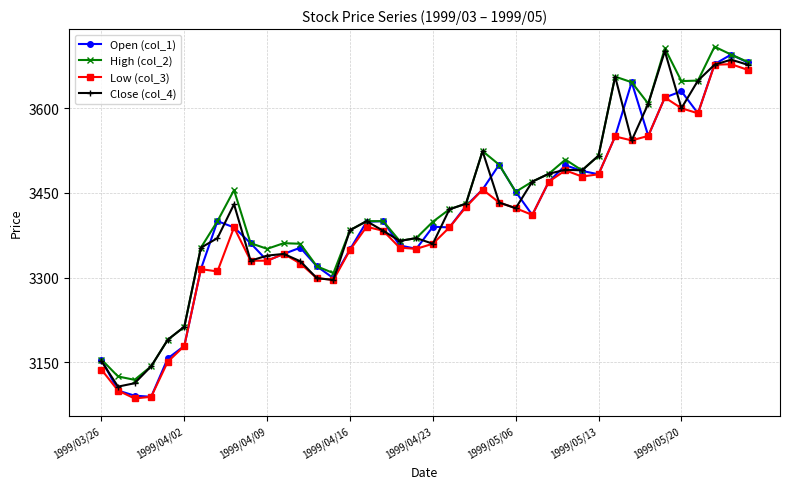

True or false: High (col_2) has more than 0 points higher than both neighbors.

True